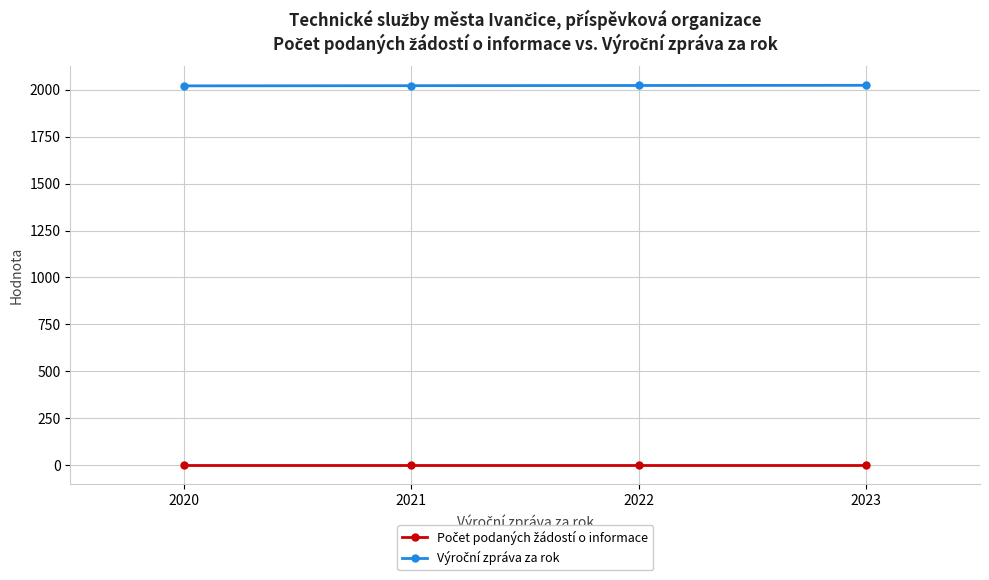

At how many categories does at least one series exceed 841?

4